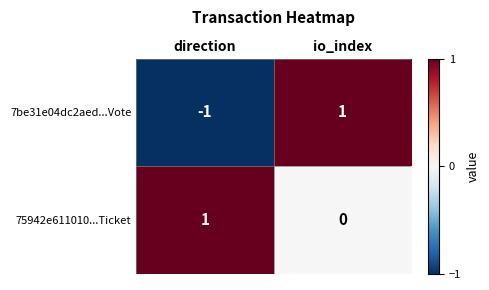

Which series has the largest range (max minus min)?

7be31e04dc2aed...Vote